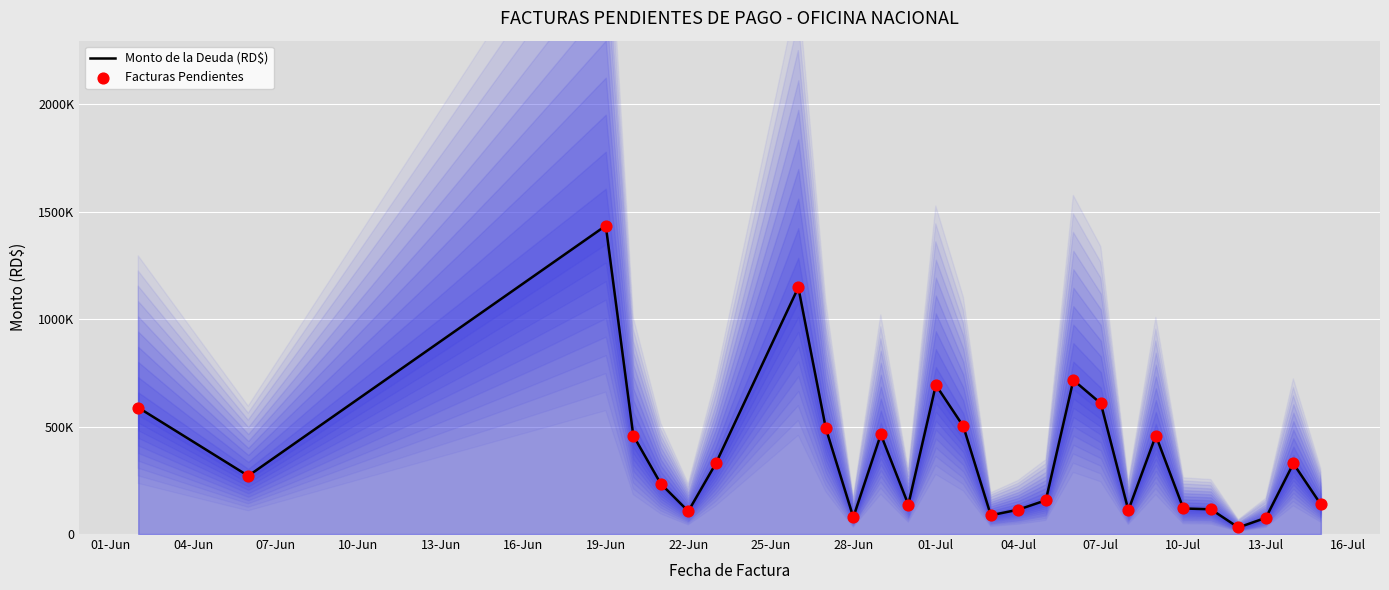

Which series reaches the minimum Y coordinate?

Monto de la Deuda (RD$)